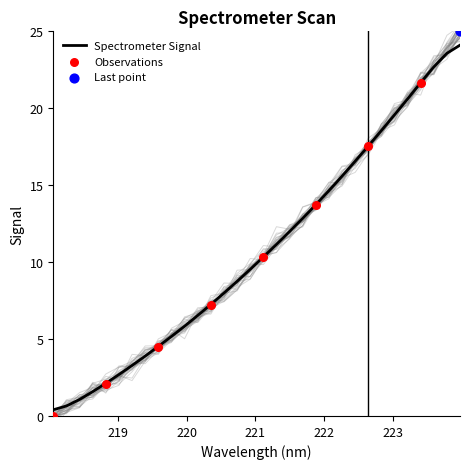

What is the change in value from 218.2508 to 223.408?

+21.0